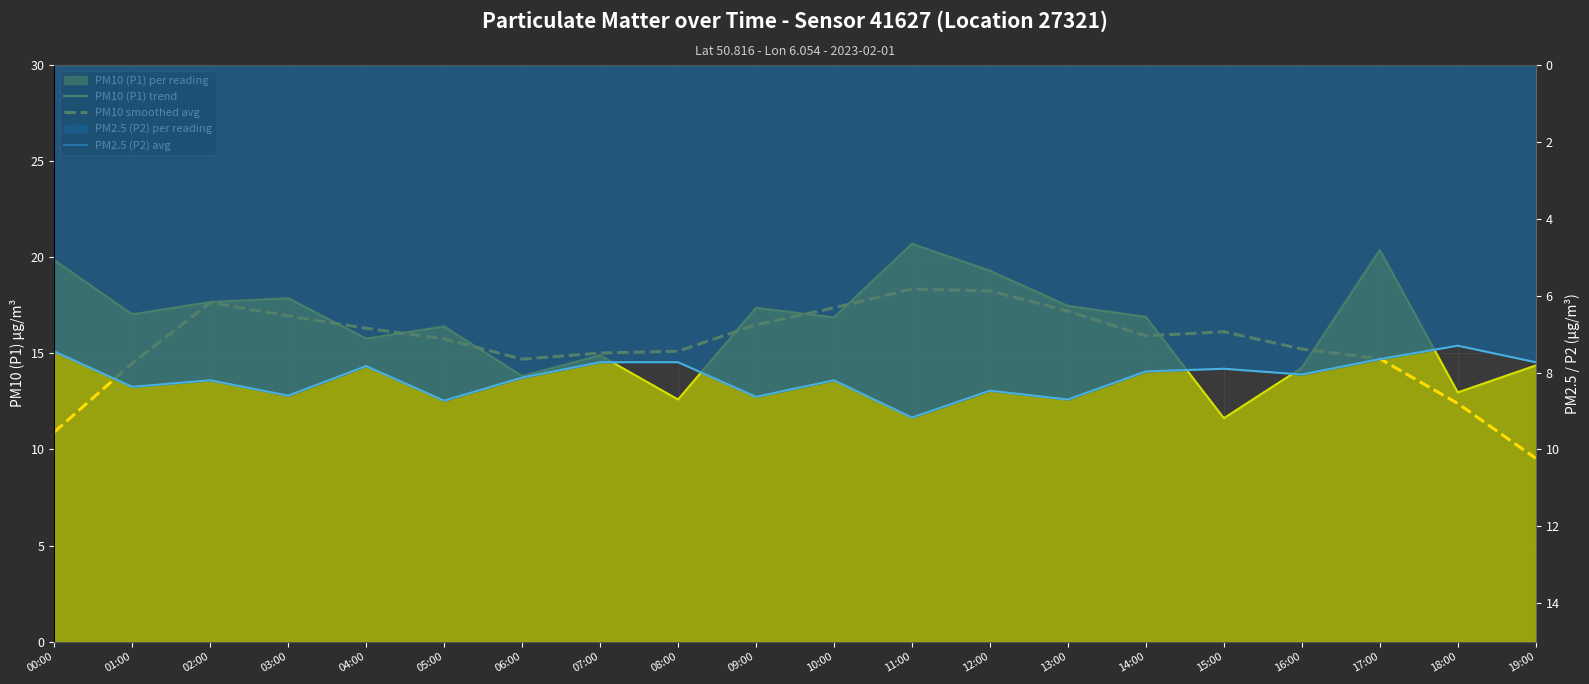

What is the value of the PM2.5 (P2) avg point at the 11th from the left?

-8.2